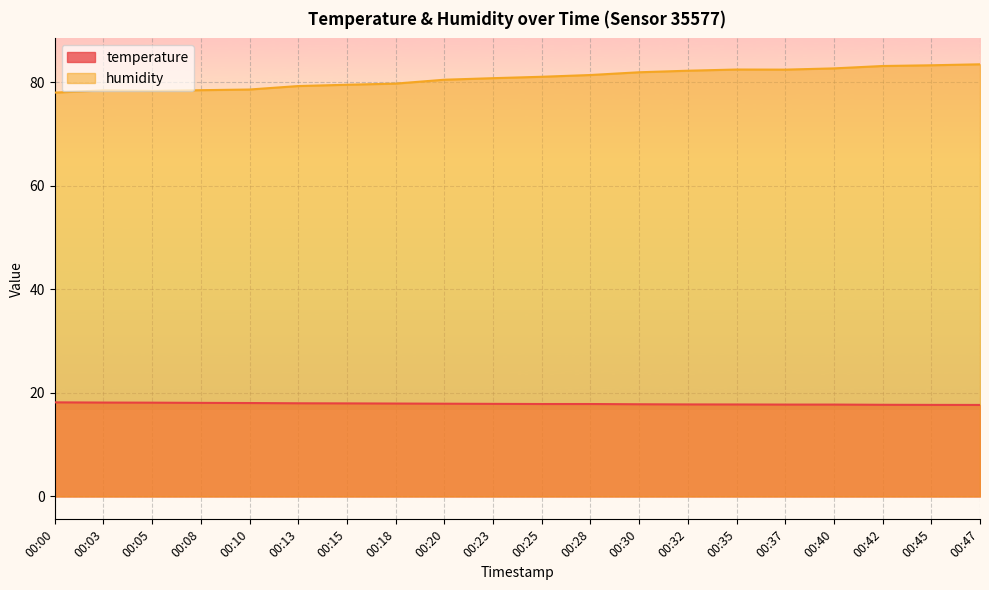

Rank the series by their maximum value, from highest to lowest.

humidity, temperature